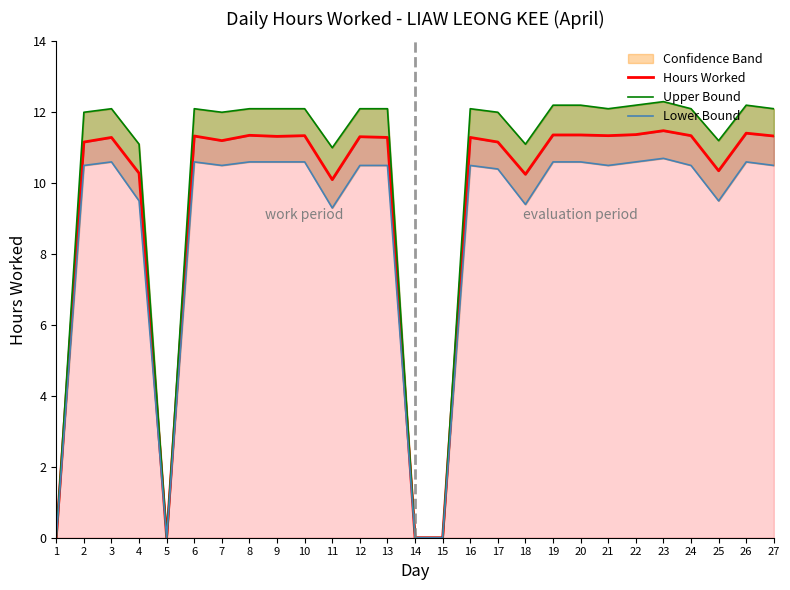

Rank the series by their maximum value, from lowest to highest.

Lower Bound, Hours Worked, Upper Bound